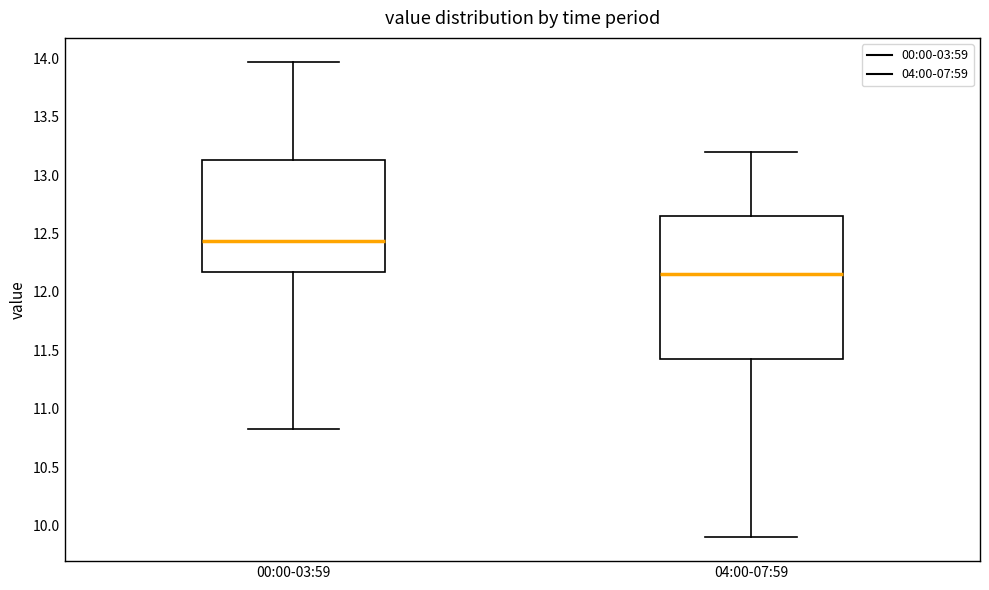

Reading left to right, read every box against the y-axis: the position of its median line, the range the box covers, and the ends of its whiskers. The values are not printed on the chart, so give them approximately, as read against the axis.

00:00-03:59: median 12.45, box 12.15 to 13.15, whiskers 10.85 to 13.95
04:00-07:59: median 12.15, box 11.45 to 12.65, whiskers 9.90 to 13.20